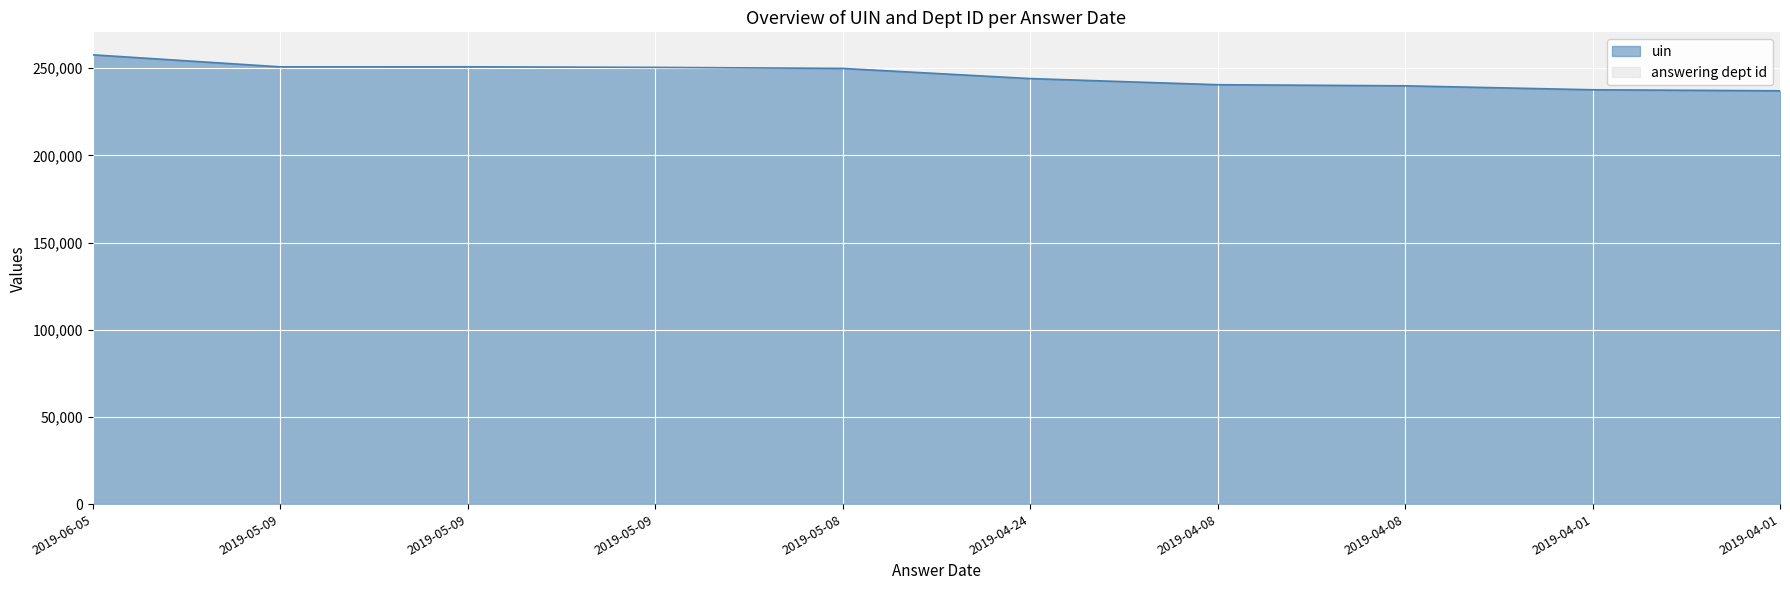

List the labels in order of value, smallest first.

2019-04-01, 2019-04-01, 2019-04-08, 2019-04-08, 2019-04-24, 2019-05-08, 2019-05-09, 2019-05-09, 2019-05-09, 2019-06-05